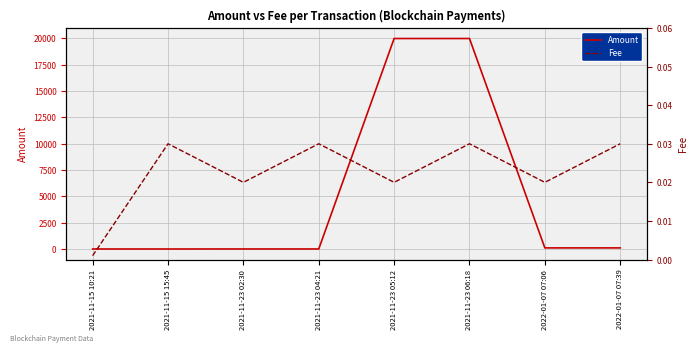

How many lines are shown in the chart?

2